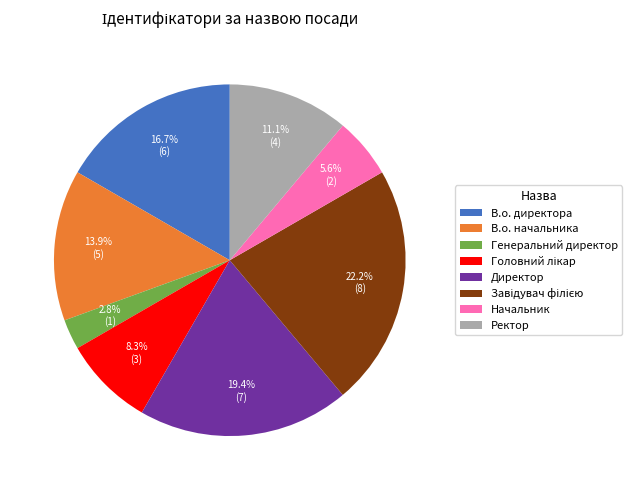

To the nearest percent, what is the difference between the Директор and Ректор slice percentages?

8%